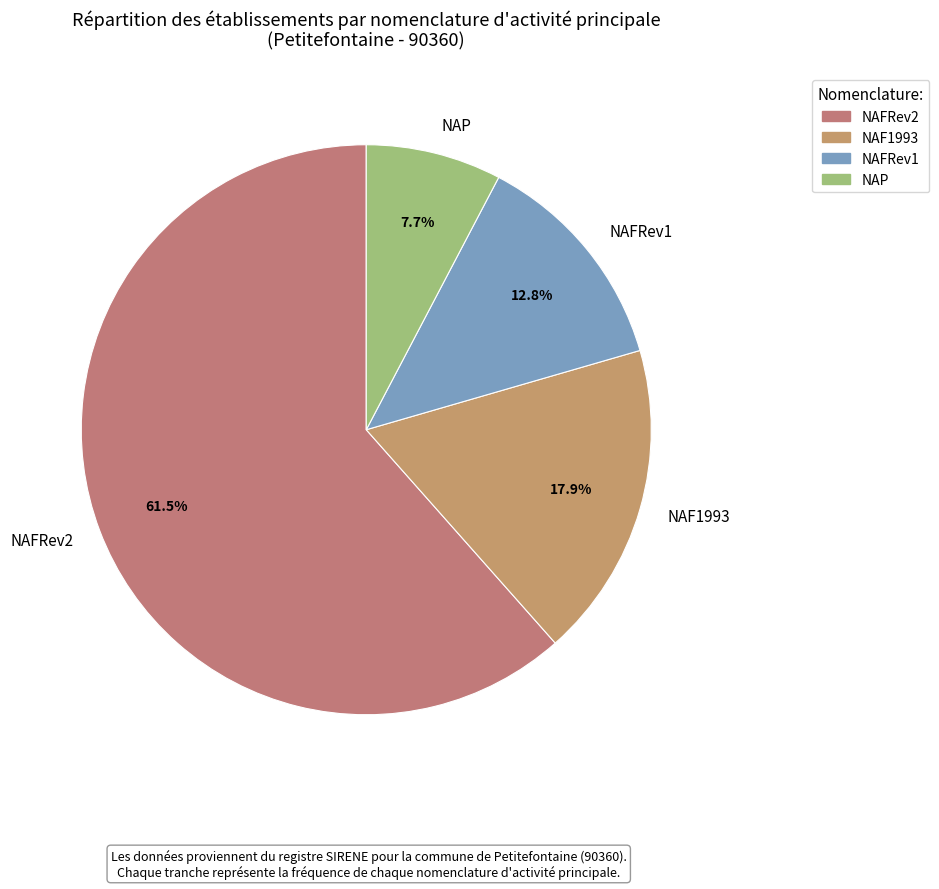

Which has a higher value, NAFRev1 or NAF1993?

NAF1993